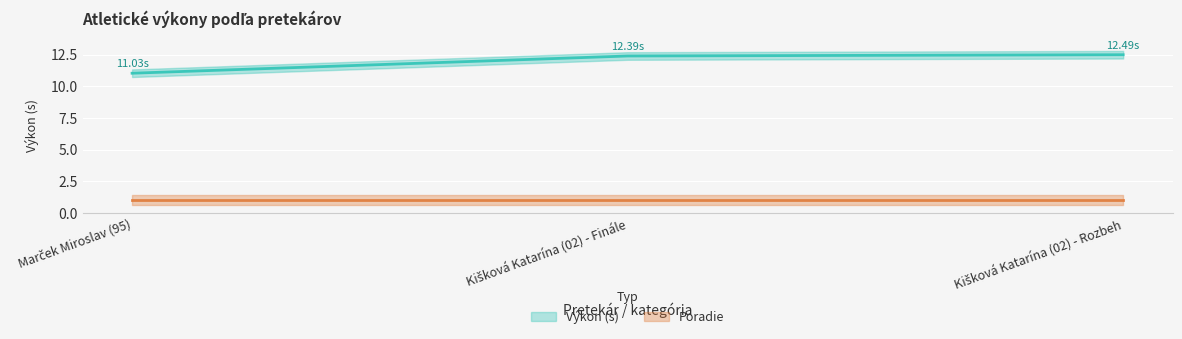

List the labels in order of value, smallest first.

Marček Miroslav (95), Kišková Katarína (02) - Finále, Kišková Katarína (02) - Rozbeh